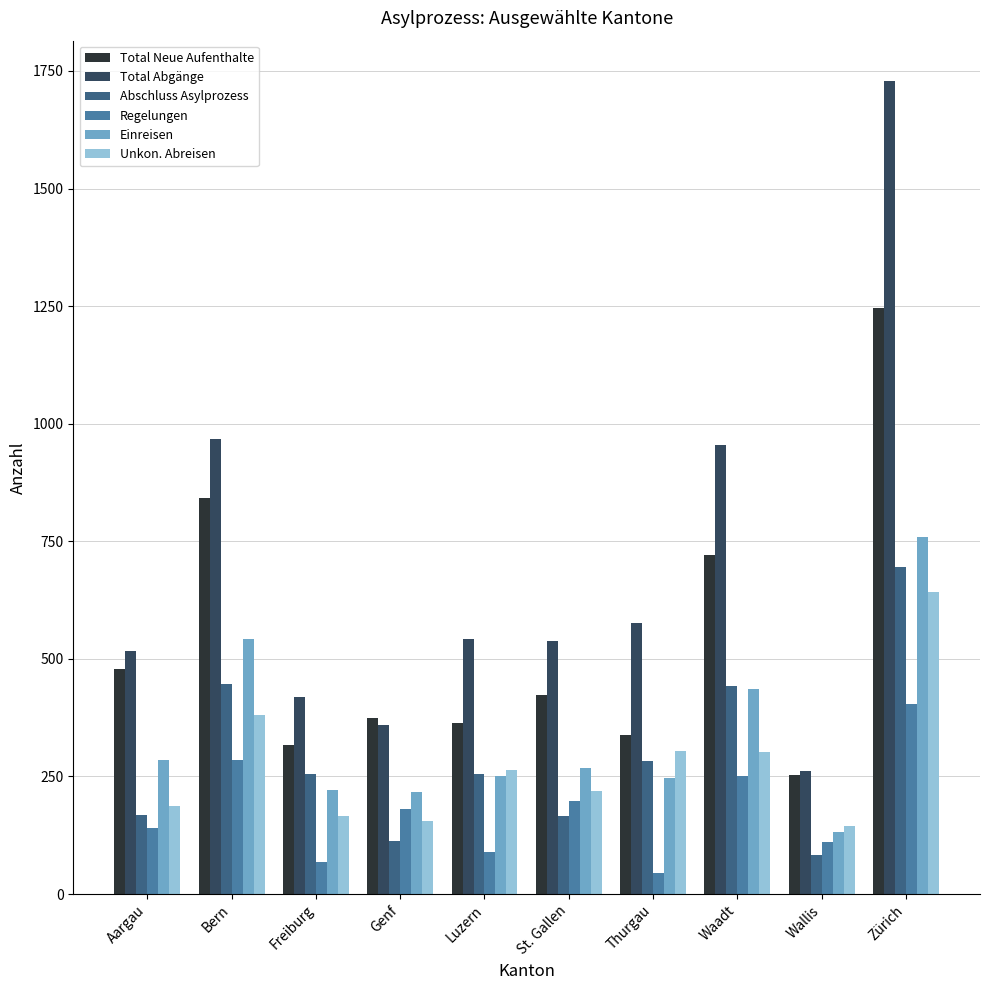

What is the difference between the maximum and minimum values in the Total Neue Aufenthalte series?

992